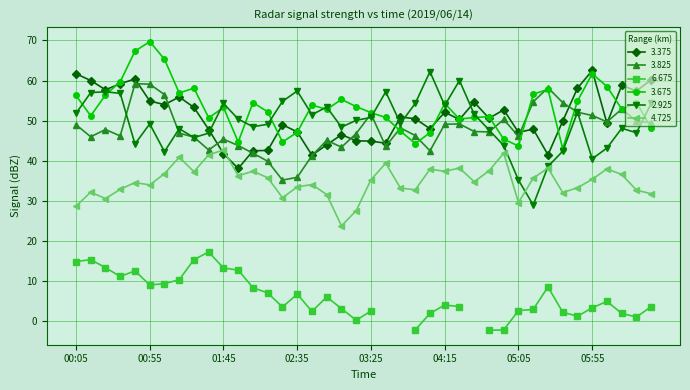

At how many categories does at least one series exceed 55?

22